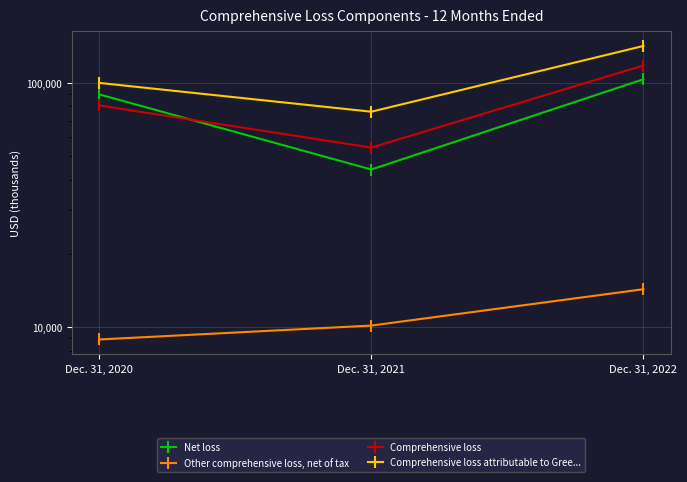

At how many categories does at least one series exceed 91031?

2